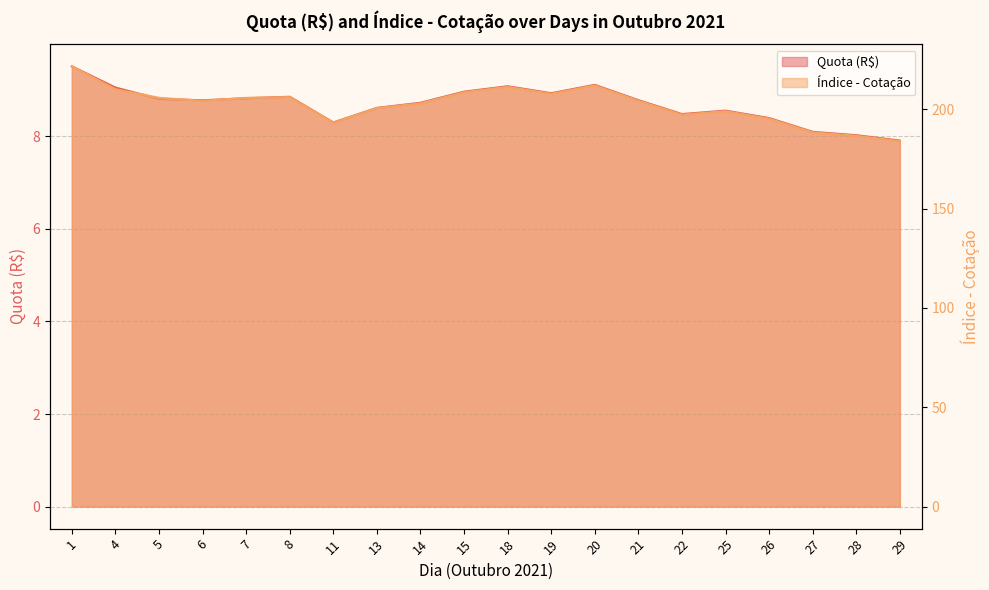

Reading right to left, extract all data points from this chart.

Quota (R$): 29=7.9	28=8.0	27=8.1	26=8.4	25=8.6	22=8.5	21=8.8	20=9.1	19=8.9	18=9.1	15=9.0	14=8.7	13=8.6	11=8.3	8=8.9	7=8.8	6=8.8	5=8.8	4=9.1	1=9.5
Índice - Cotação: 29=184.0	28=186.7	27=188.4	26=195.3	25=199.1	22=197.3	21=204.4	20=212.1	19=207.8	18=211.3	15=208.6	14=203.0	13=200.6	11=193.3	8=206.2	7=205.8	6=204.3	5=205.8	4=210.2	1=221.7